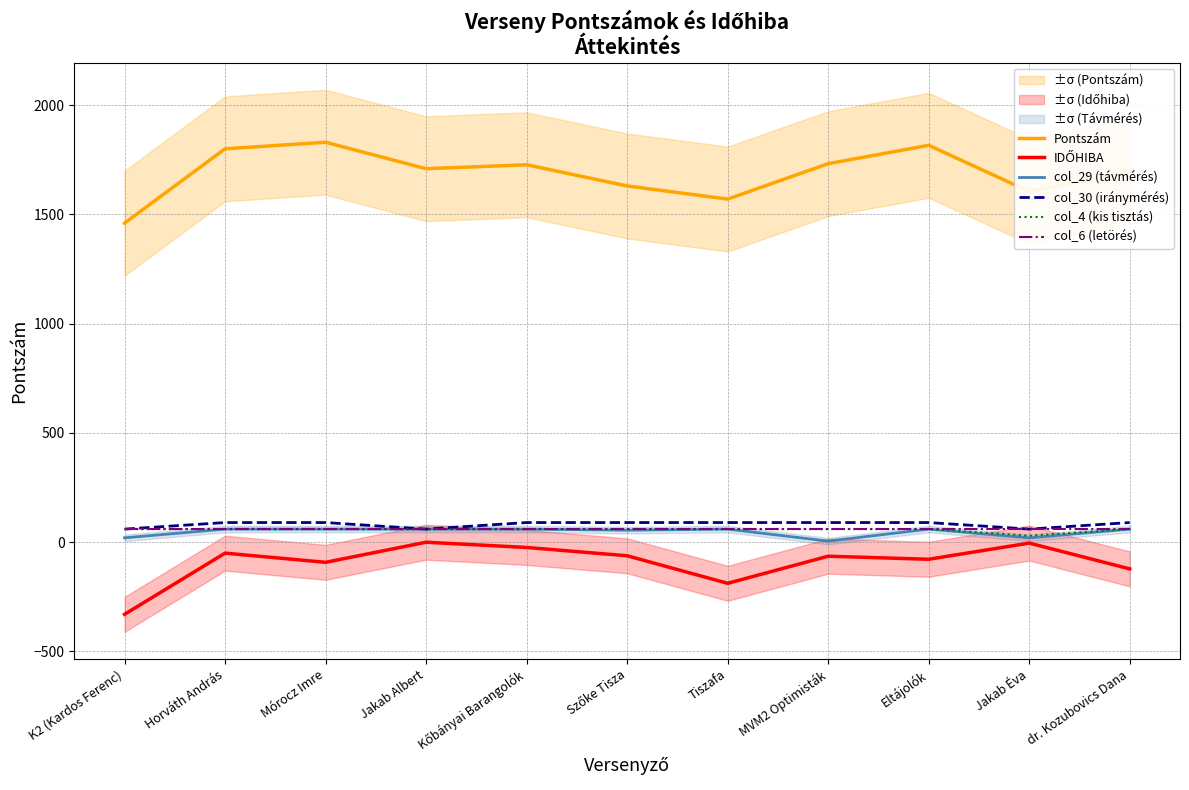

Reading left to right, transcribe all the data shown in this chart.

Pontszám: K2 (Kardos Ferenc)=1460	Horváth András=1800	Mórocz Imre=1830	Jakab Albert=1709	Kőbányai Barangolók=1727	Szőke Tisza=1630	Tiszafa=1570	MVM2 Optimisták=1732	Eltájolók=1816	Jakab Éva=1605	dr. Kozubovics Dana=1695
IDŐHIBA: K2 (Kardos Ferenc)=-330	Horváth András=-50	Mórocz Imre=-92	Jakab Albert=0	Kőbányai Barangolók=-24	Szőke Tisza=-62	Tiszafa=-188	MVM2 Optimisták=-64	Eltájolók=-78	Jakab Éva=-4	dr. Kozubovics Dana=-122
col_29 (távmérés): K2 (Kardos Ferenc)=20	Horváth András=60	Mórocz Imre=60	Jakab Albert=60	Kőbányai Barangolók=60	Szőke Tisza=55	Tiszafa=60	MVM2 Optimisták=5	Eltájolók=60	Jakab Éva=20	dr. Kozubovics Dana=60
col_30 (iránymérés): K2 (Kardos Ferenc)=60	Horváth András=90	Mórocz Imre=90	Jakab Albert=60	Kőbányai Barangolók=90	Szőke Tisza=90	Tiszafa=90	MVM2 Optimisták=90	Eltájolók=90	Jakab Éva=60	dr. Kozubovics Dana=90
col_4 (kis tisztás): K2 (Kardos Ferenc)=60	Horváth András=60	Mórocz Imre=60	Jakab Albert=60	Kőbányai Barangolók=60	Szőke Tisza=60	Tiszafa=60	MVM2 Optimisták=60	Eltájolók=60	Jakab Éva=30	dr. Kozubovics Dana=60
col_6 (letörés): K2 (Kardos Ferenc)=60	Horváth András=60	Mórocz Imre=60	Jakab Albert=60	Kőbányai Barangolók=60	Szőke Tisza=60	Tiszafa=60	MVM2 Optimisták=60	Eltájolók=60	Jakab Éva=60	dr. Kozubovics Dana=60